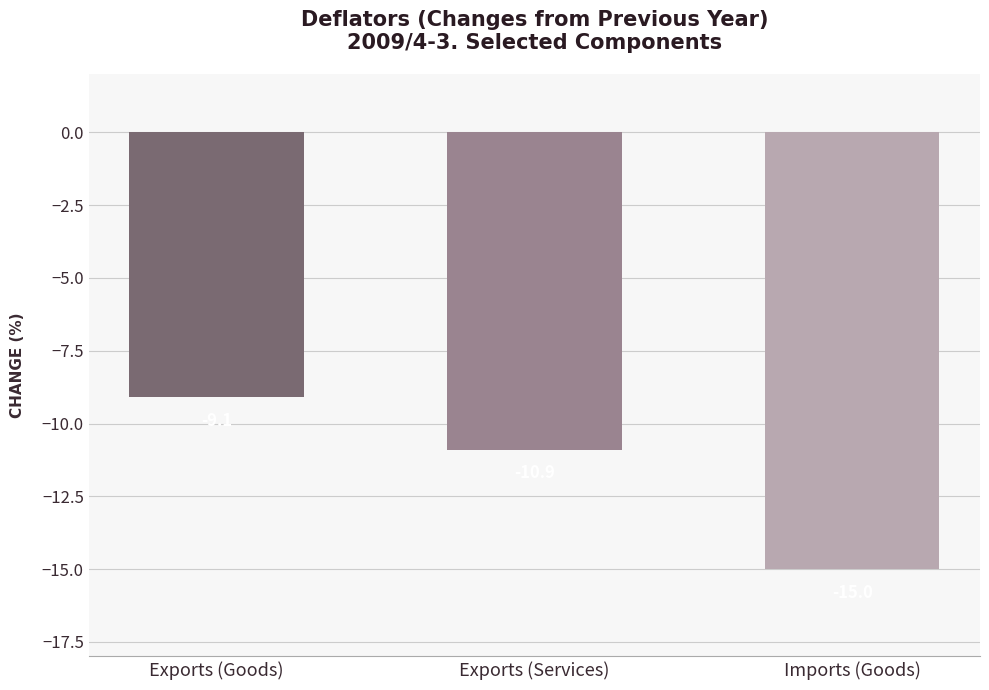

What position from the left is Exports (Goods)?

1